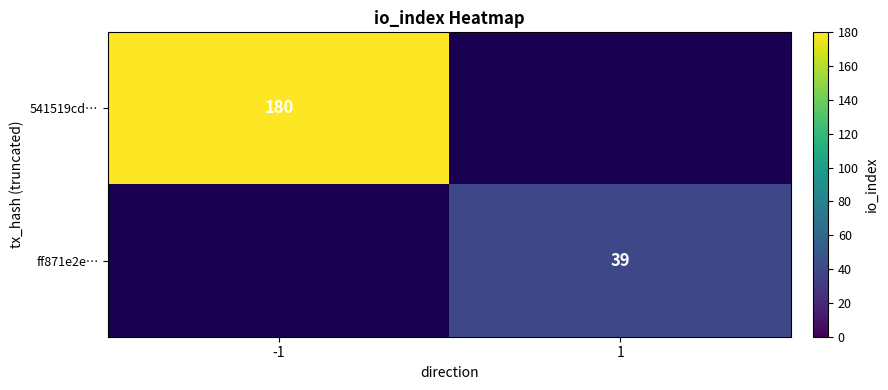

The 541519cd… series shows 180 at -1. True or false?

True